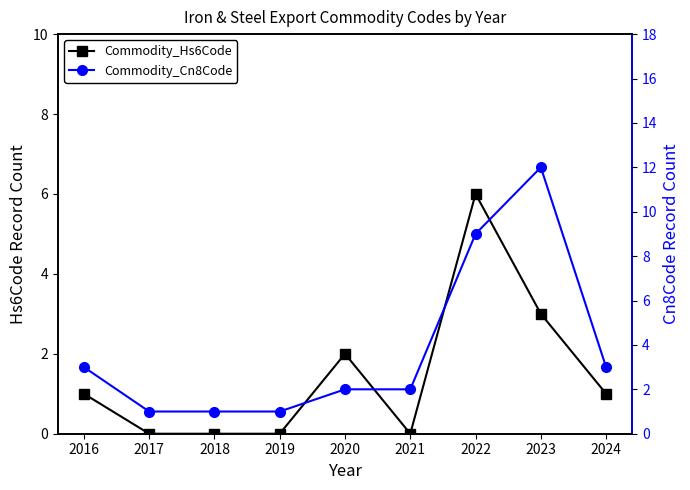

How many data points does each series have?

9